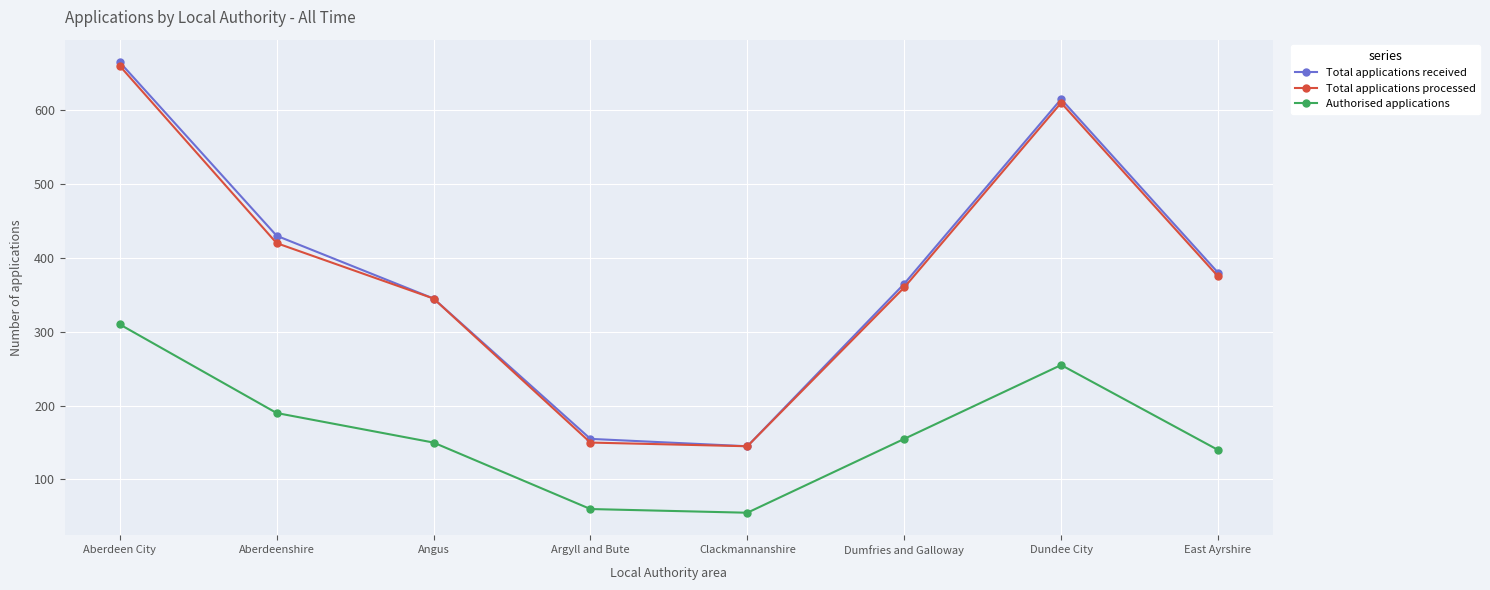

What is the difference between the Total applications received values at Angus and Dumfries and Galloway?

20